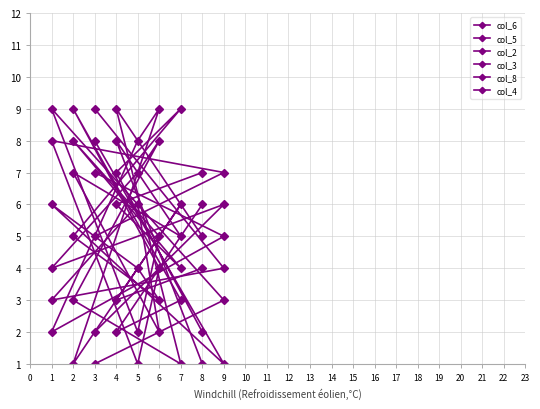

In col_4, how many points are higher than both neighbors (excluding endpoints)?

2